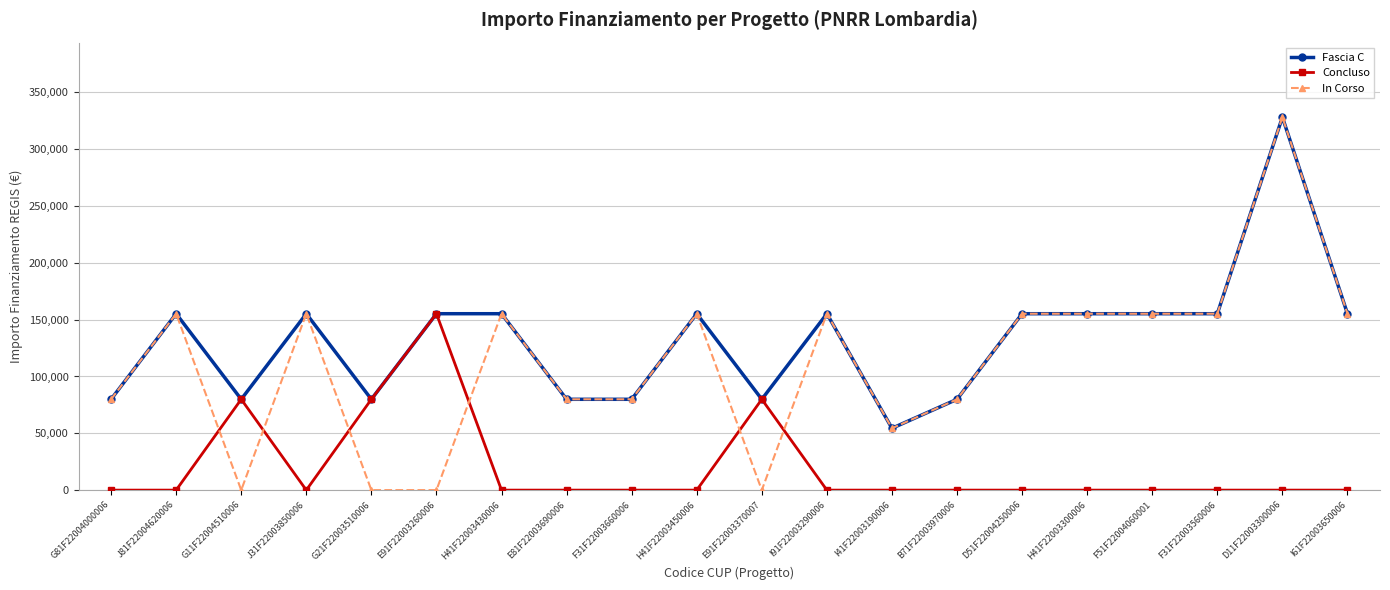

The Concluso series shows 0 at J31F22003850006. True or false?

True